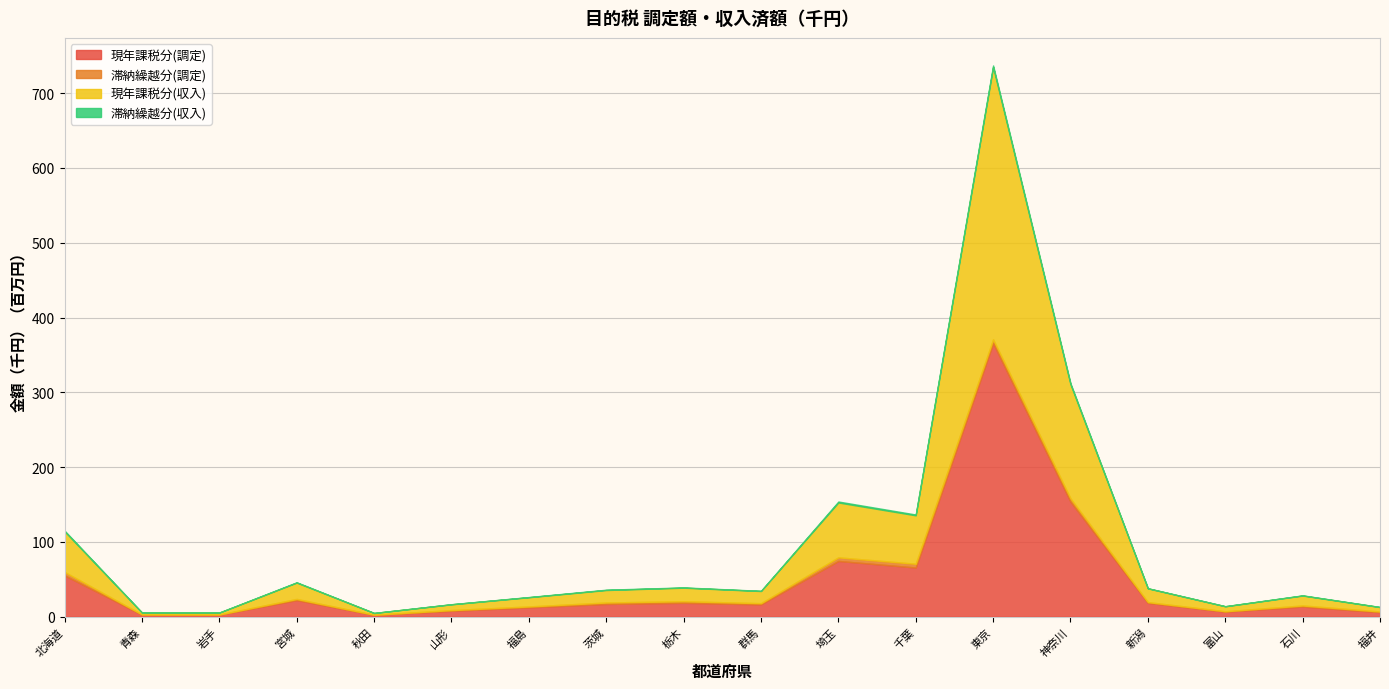

Is it true that 現年課税分(収入) equals 18128917 at 栃木?

True